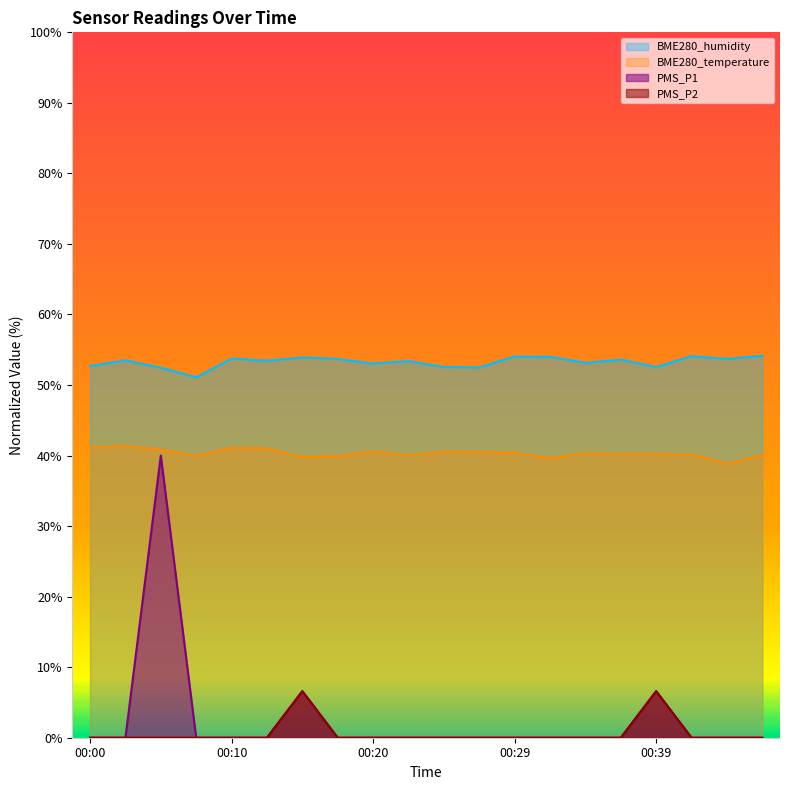

Reading left to right, transcribe all the data shown in this chart.

PMS_P1: 0.0	0.0	40.0	0.0	0.0	0.0	6.6	0.0	0.0	0.0	0.0	0.0	0.0	0.0	0.0	0.0	6.6	0.0	0.0	0.0
PMS_P2: 0.0	0.0	0.0	0.0	0.0	0.0	6.6	0.0	0.0	0.0	0.0	0.0	0.0	0.0	0.0	0.0	6.6	0.0	0.0	0.0
BME280_temperature: 41.2	41.3	40.9	39.9	41.1	41.0	39.8	39.9	40.6	40.0	40.5	40.5	40.4	39.6	40.4	40.2	40.2	40.2	38.8	40.1
BME280_humidity: 52.7	53.5	52.4	51.1	53.8	53.4	53.9	53.7	53.0	53.4	52.6	52.5	54.1	54.0	53.1	53.6	52.6	54.1	53.7	54.1